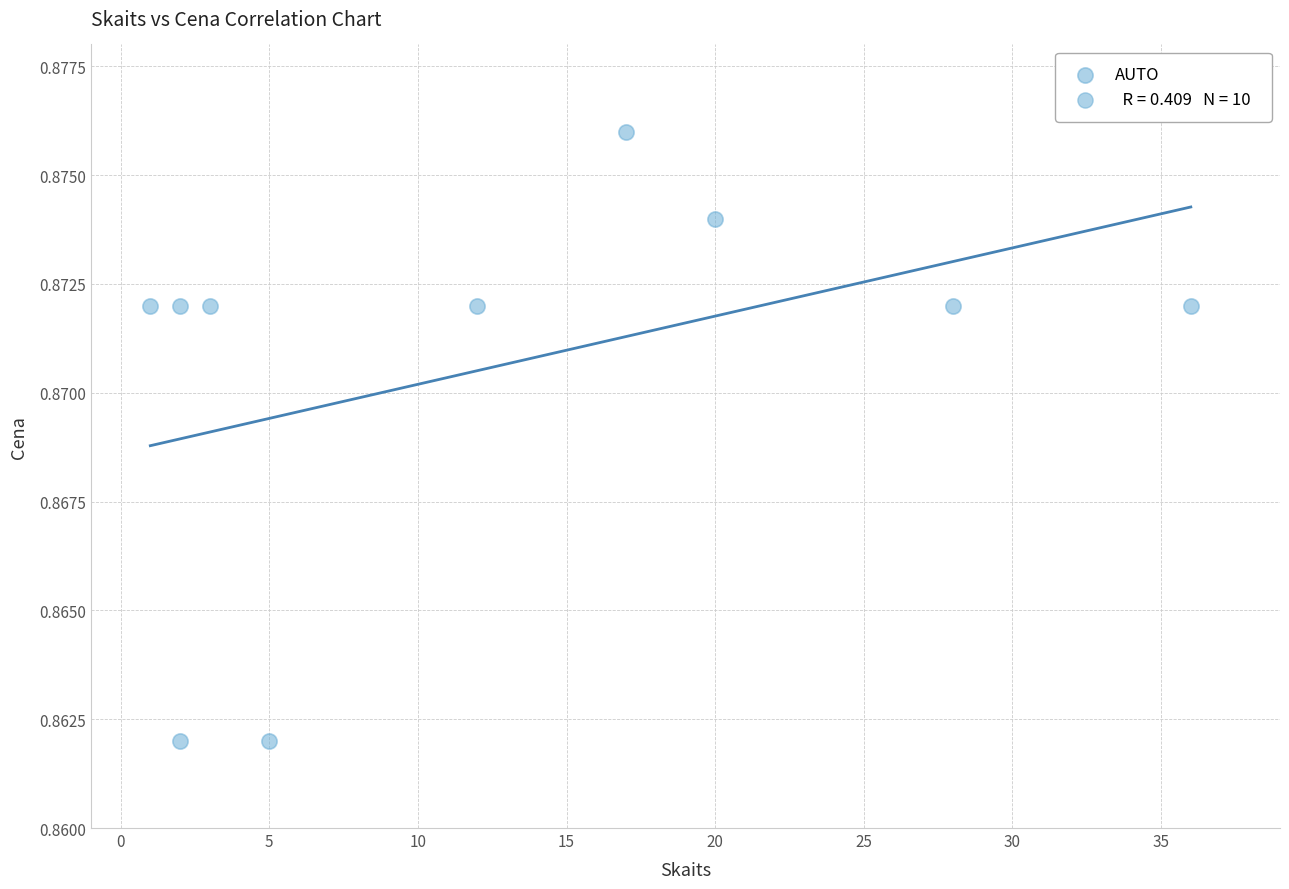

What is the range of X values (max minus min)?

35.0